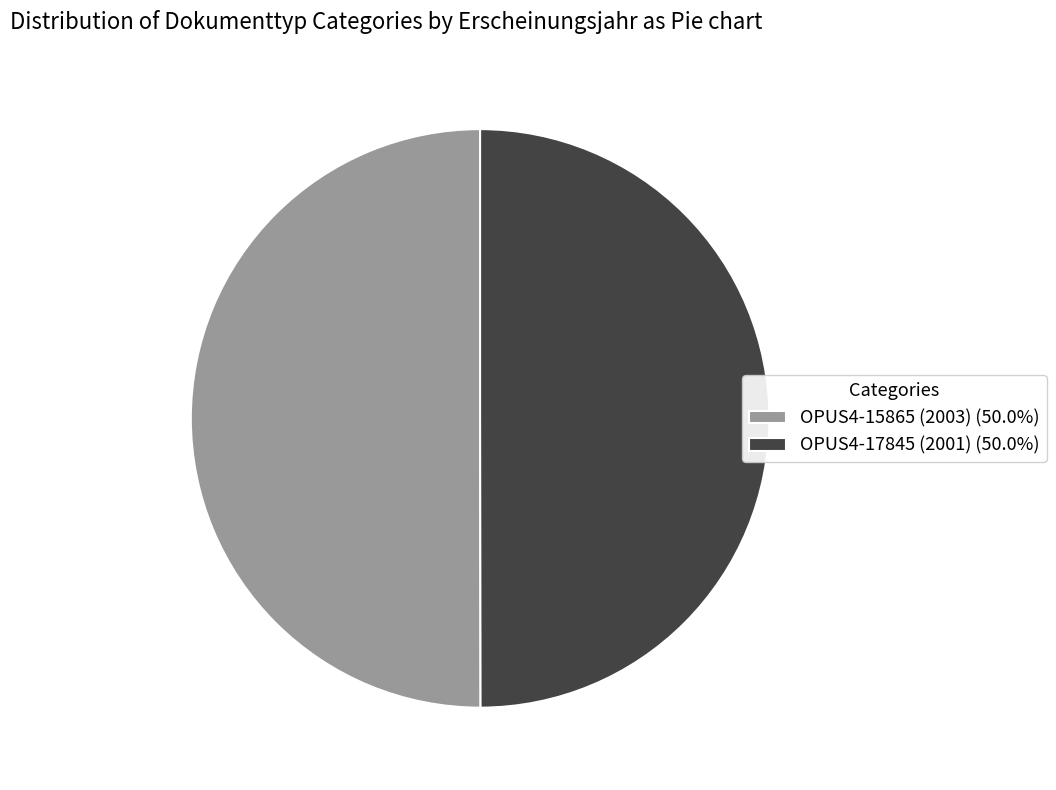

What is the ratio of the value at OPUS4-15865 (2003) to the value at OPUS4-17845 (2001)?

1.0